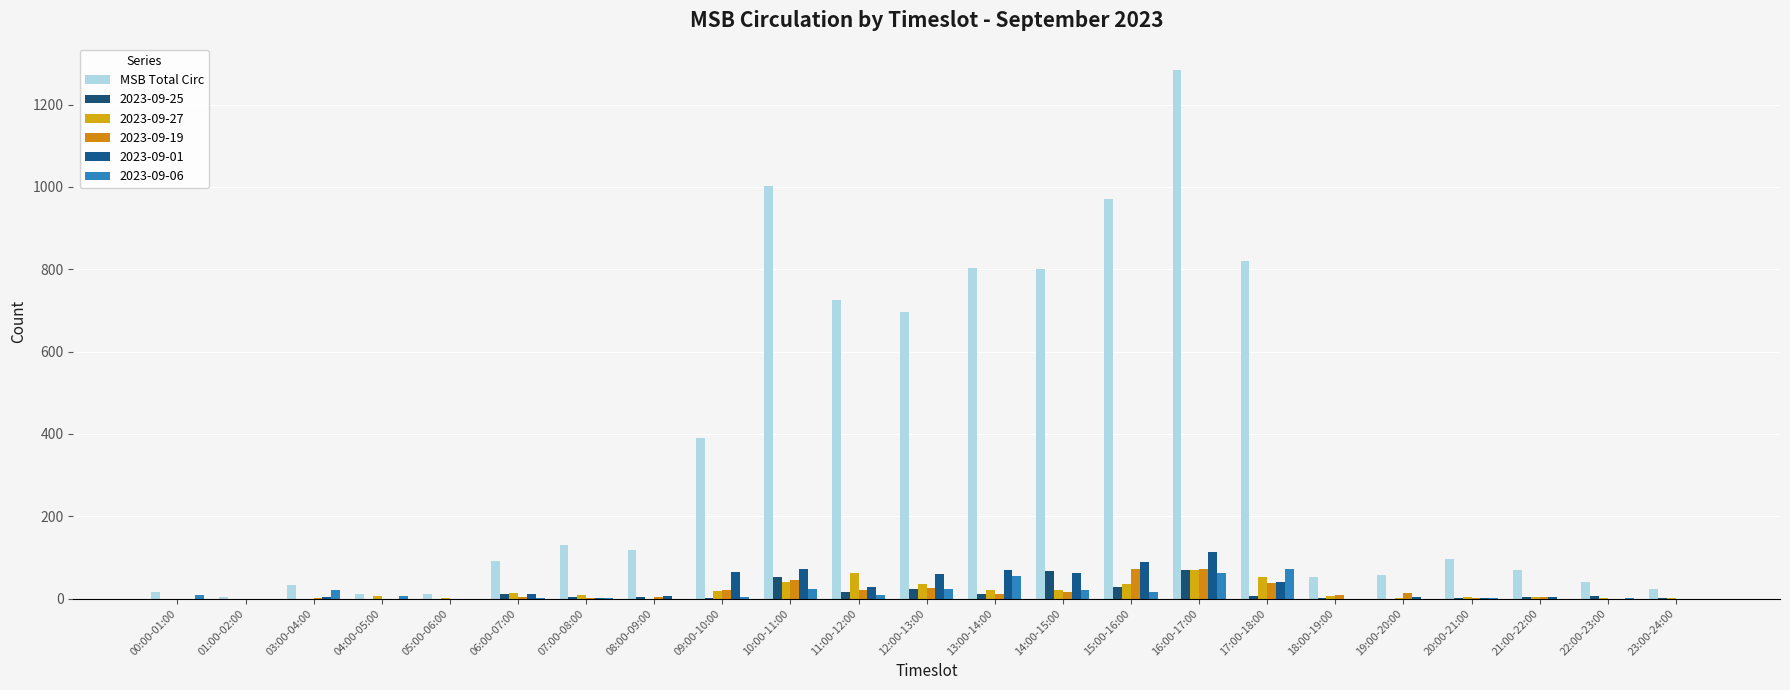

How many series are shown in this chart?

6